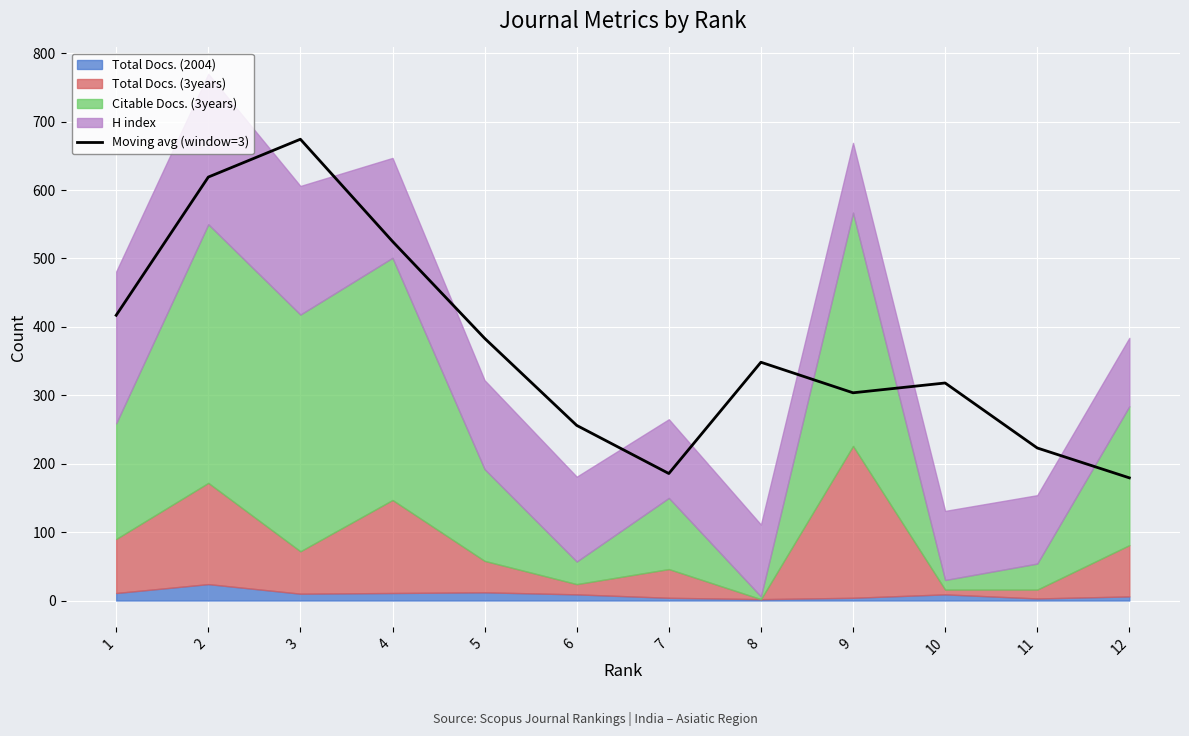

Reading left to right, transcribe all the data shown in this chart.

1=417.0	2=619.0	3=674.3	4=525.0	5=383.3	6=256.0	7=185.7	8=348.3	9=303.7	10=318.0	11=223.0	12=179.3